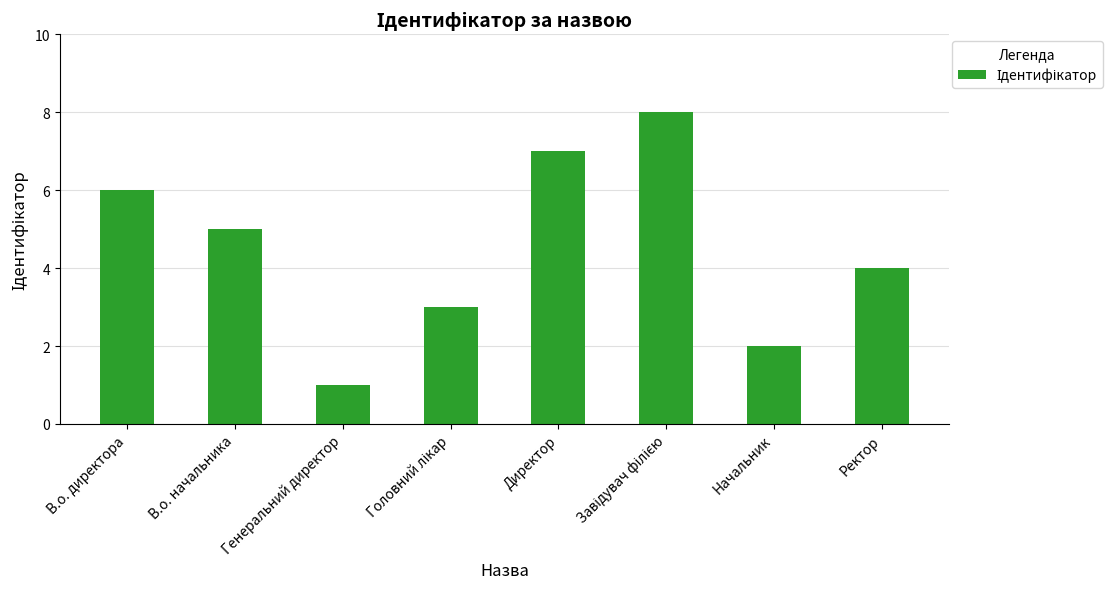

What is the greatest value displayed?

8